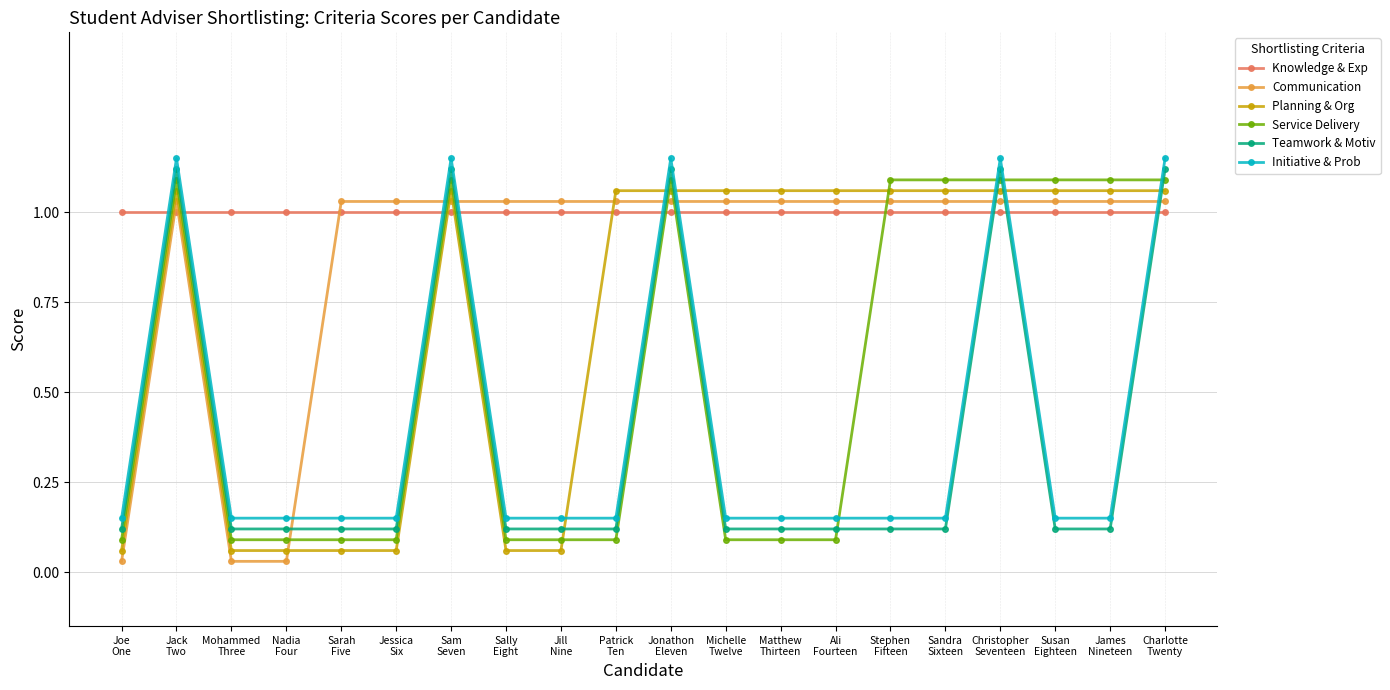

Which series has the largest total across all categories?

Knowledge & Exp